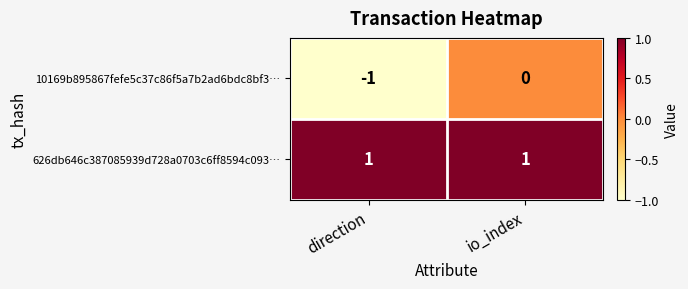

At which category is the sum across all series the highest?

io_index